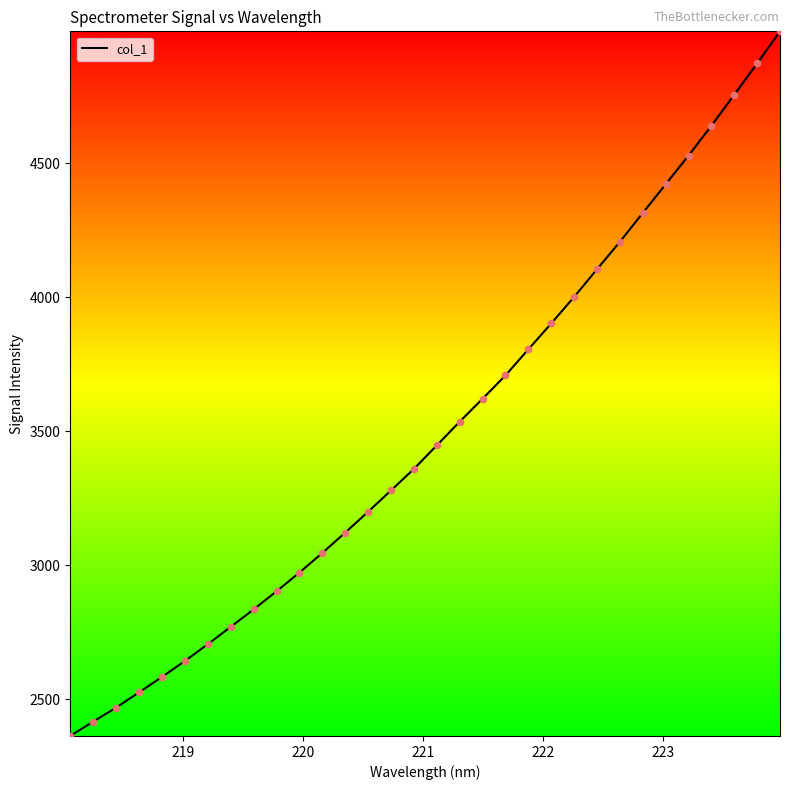

What is the difference between the maximum and minimum values?

2629.6